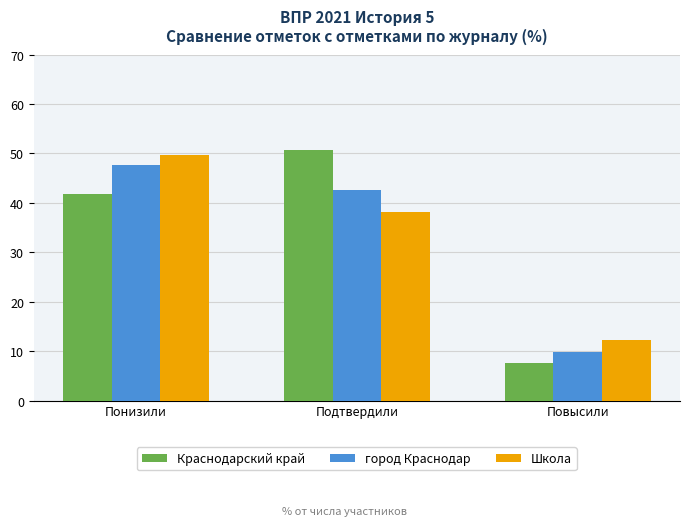

What is the sum of the Краснодарский край values at Понизили and Подтвердили?

92.3